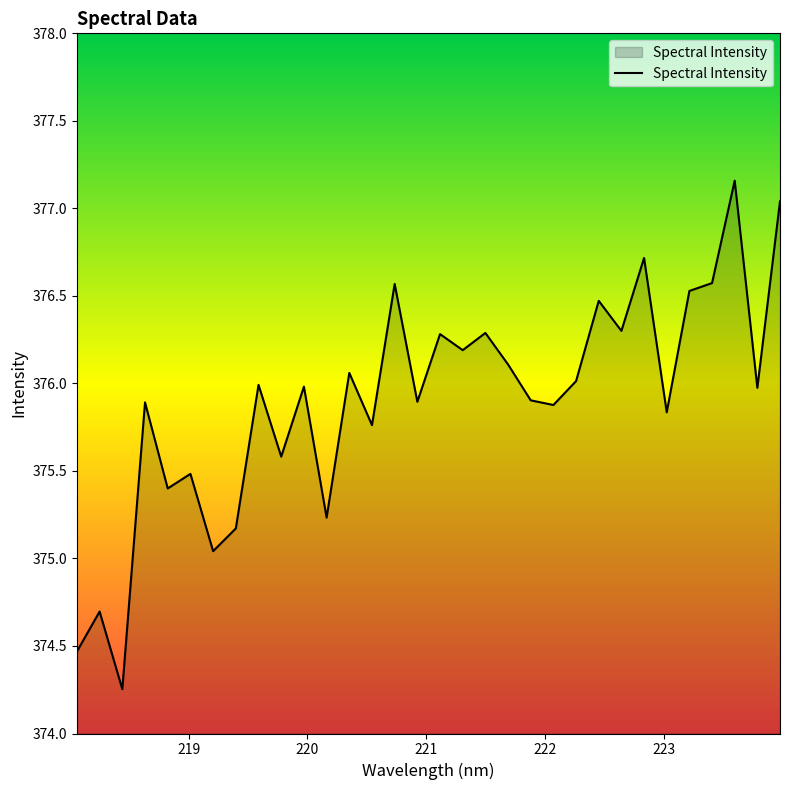

What is the difference between the maximum and minimum values?

2.9